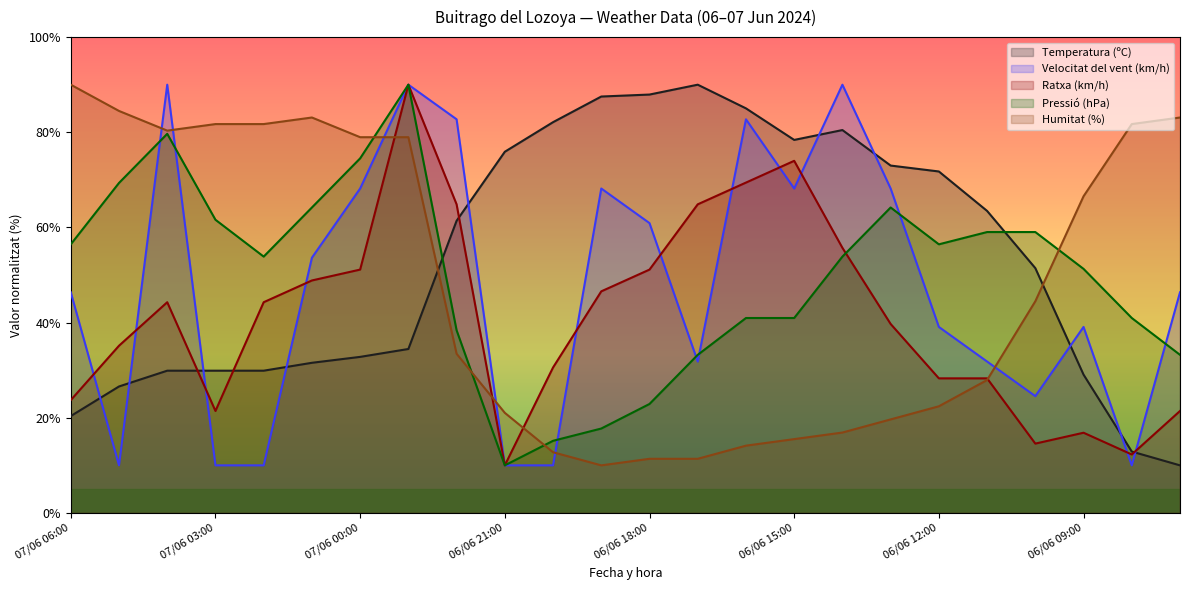

What is the average value of the Pressió (hPa) series?

49.5